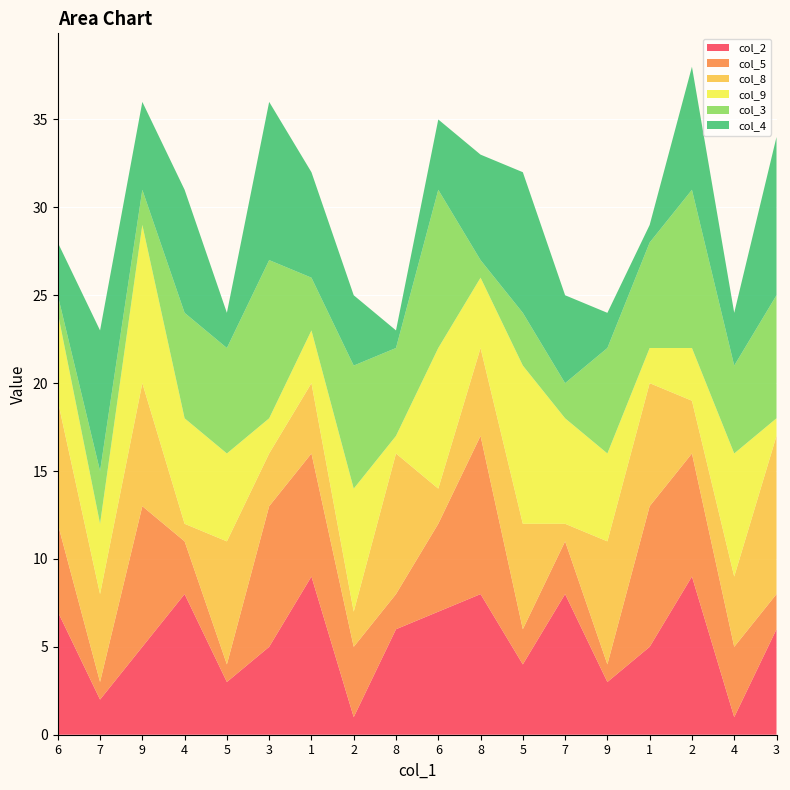

Reading left to right, what are all the values shown in this chart?

col_2: 7	2	5	8	3	5	9	1	6	7	8	4	8	3	5	9	1	6
col_5: 5	1	8	3	1	8	7	4	2	5	9	2	3	1	8	7	4	2
col_8: 7	5	7	1	7	3	4	2	8	2	5	6	1	7	7	3	4	9
col_9: 5	4	9	6	5	2	3	7	1	8	4	9	6	5	2	3	7	1
col_3: 1	3	2	6	6	9	3	7	5	9	1	3	2	6	6	9	5	7
col_4: 3	8	5	7	2	9	6	4	1	4	6	8	5	2	1	7	3	9